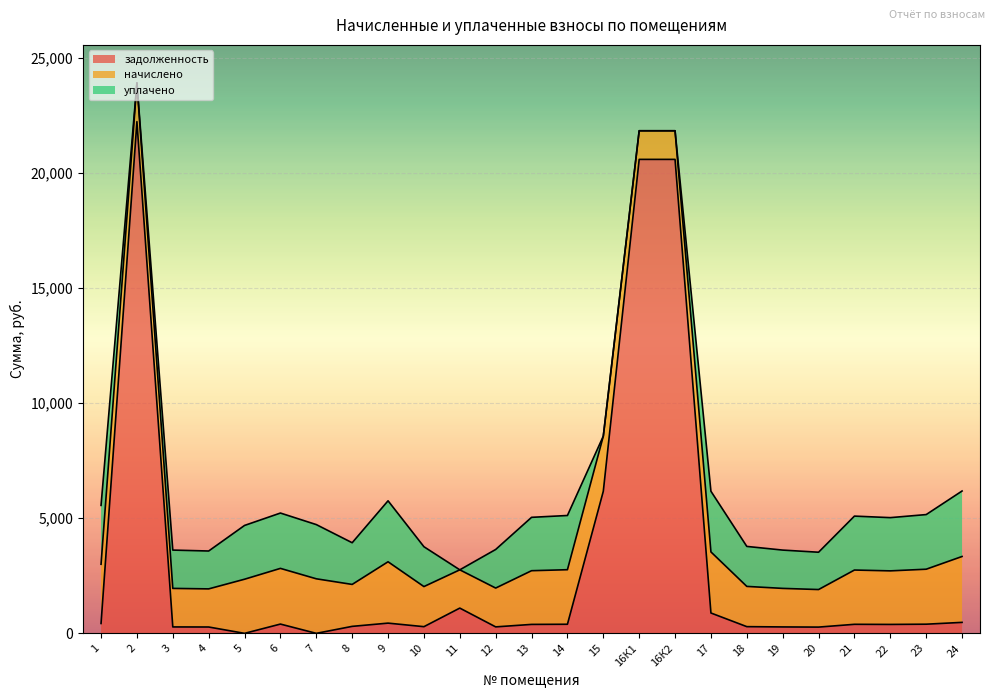

What is the difference between the second highest and second lowest values in the начислено series?

1422.1